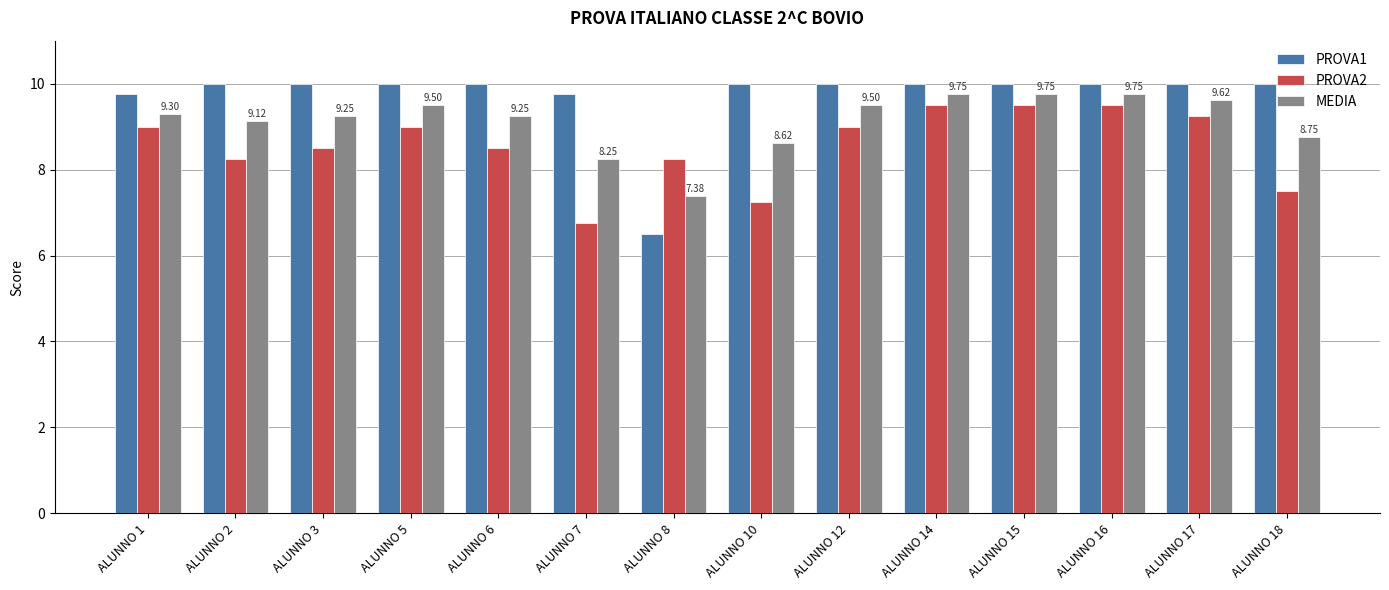

Is the value of PROVA1 at ALUNNO 1 greater than the value of MEDIA at ALUNNO 1?

Yes